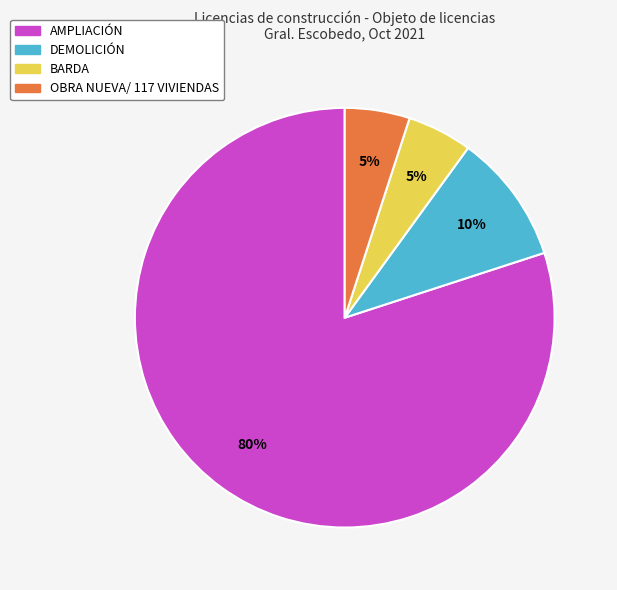

To the nearest percent, what portion does OBRA NUEVA/ 117 VIVIENDAS represent?

5%